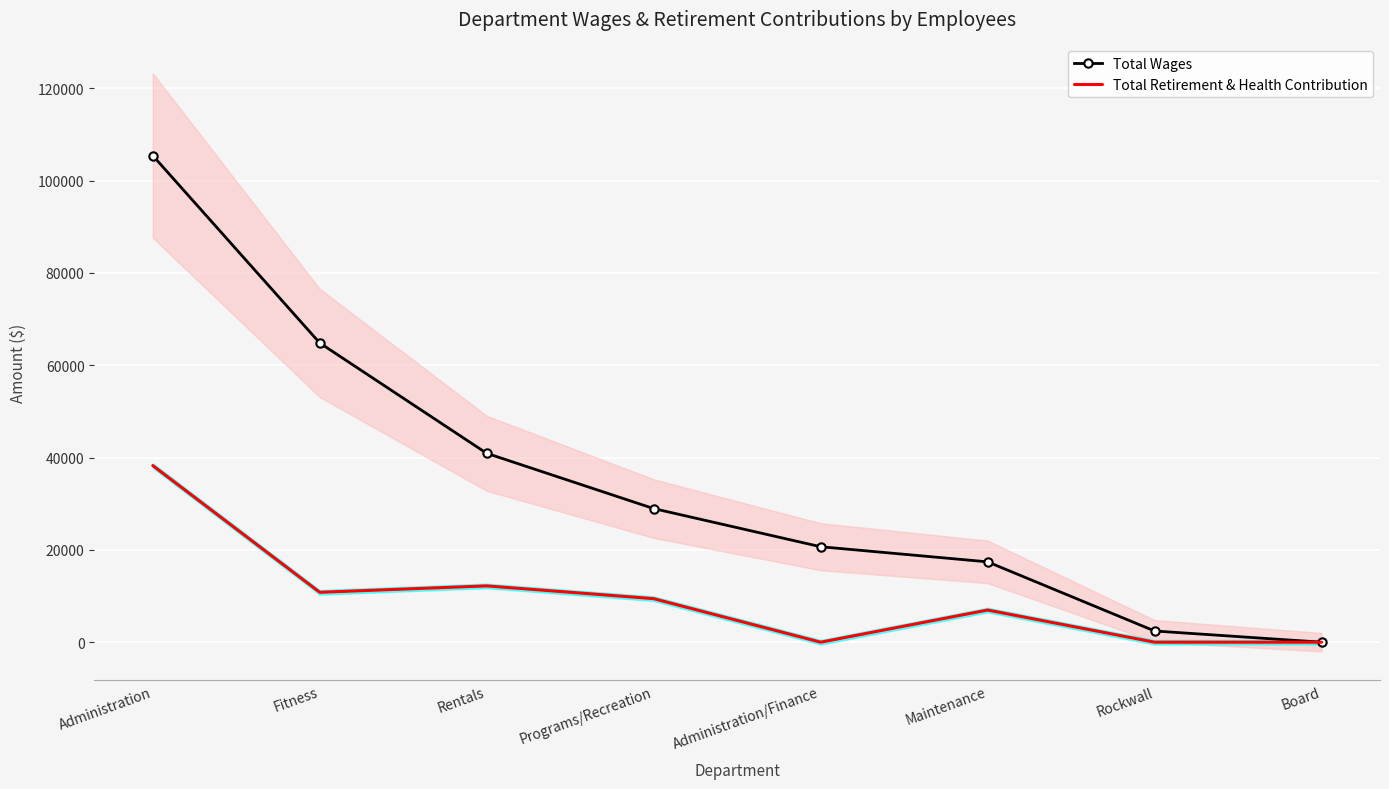

What is the value of the Total Wages point at the 4th from the left?

28942